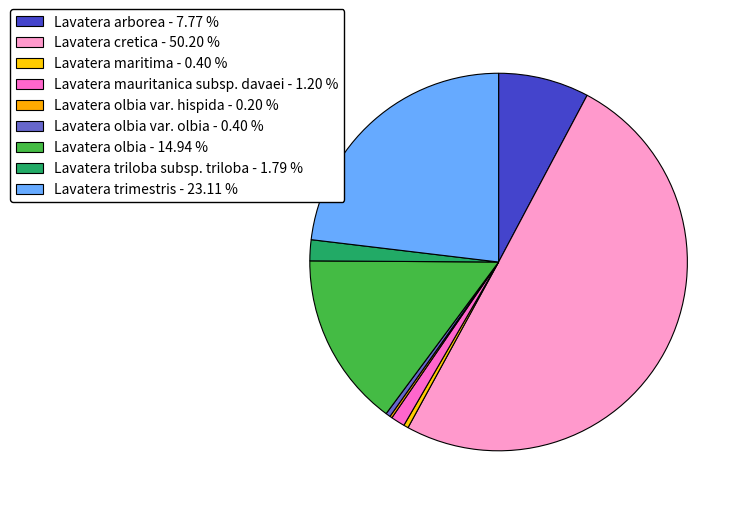

Which category accounts for the majority?

Lavatera cretica